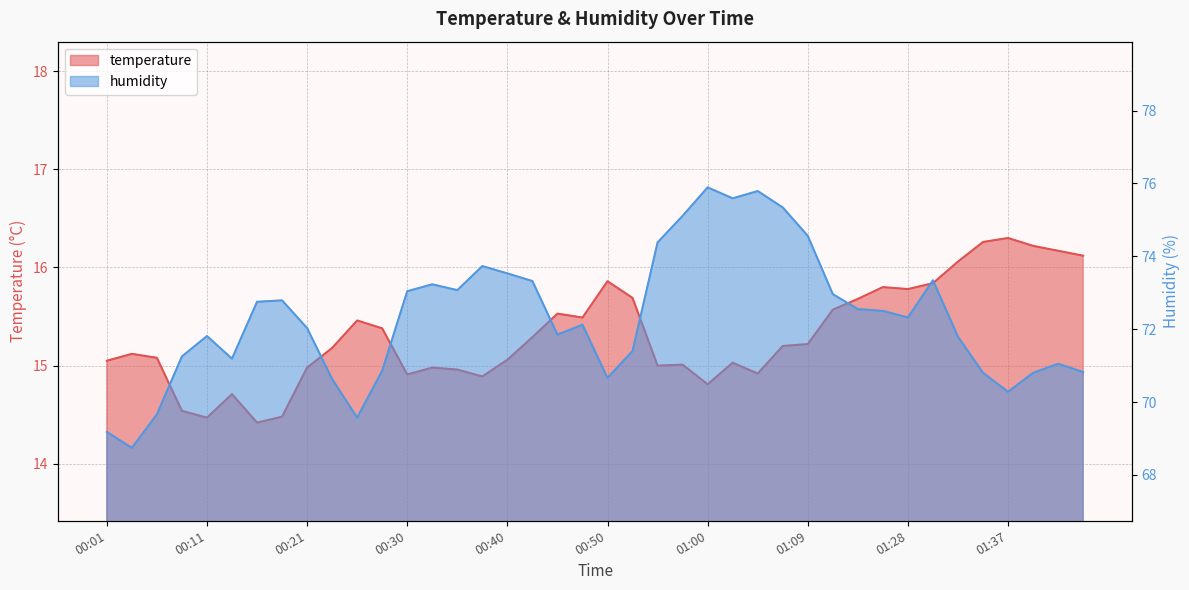

At which label is humidity closest to 72?

00:21